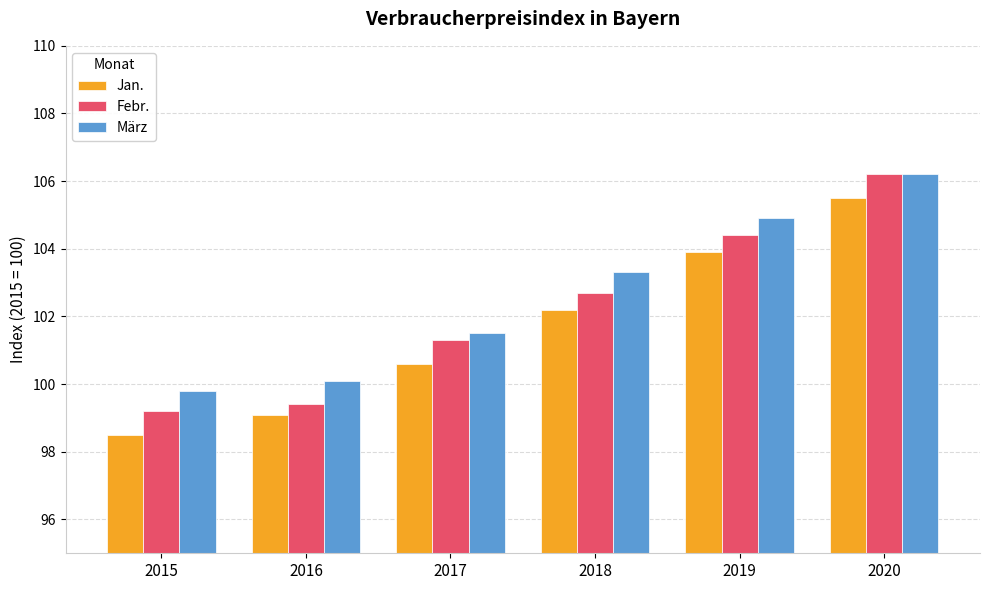

Reading right to left, transcribe all the data shown in this chart.

Jan.: 105.5	103.9	102.2	100.6	99.1	98.5
Febr.: 106.2	104.4	102.7	101.3	99.4	99.2
März: 106.2	104.9	103.3	101.5	100.1	99.8